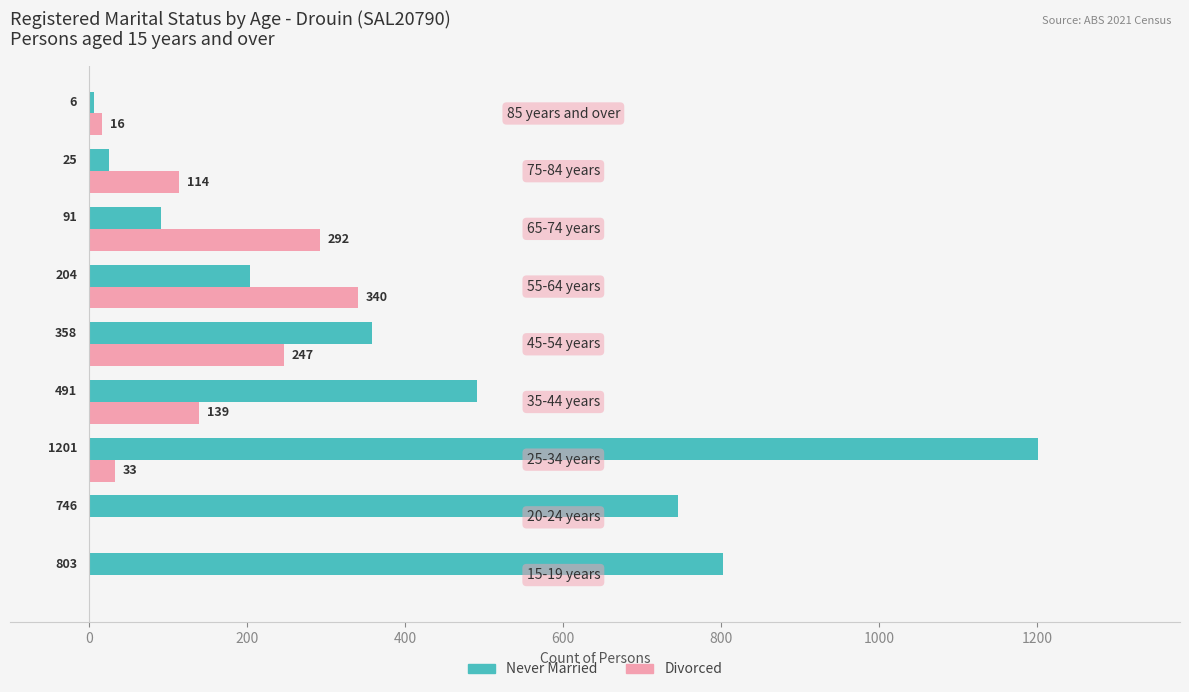

Which series has the largest total across all categories?

Never Married